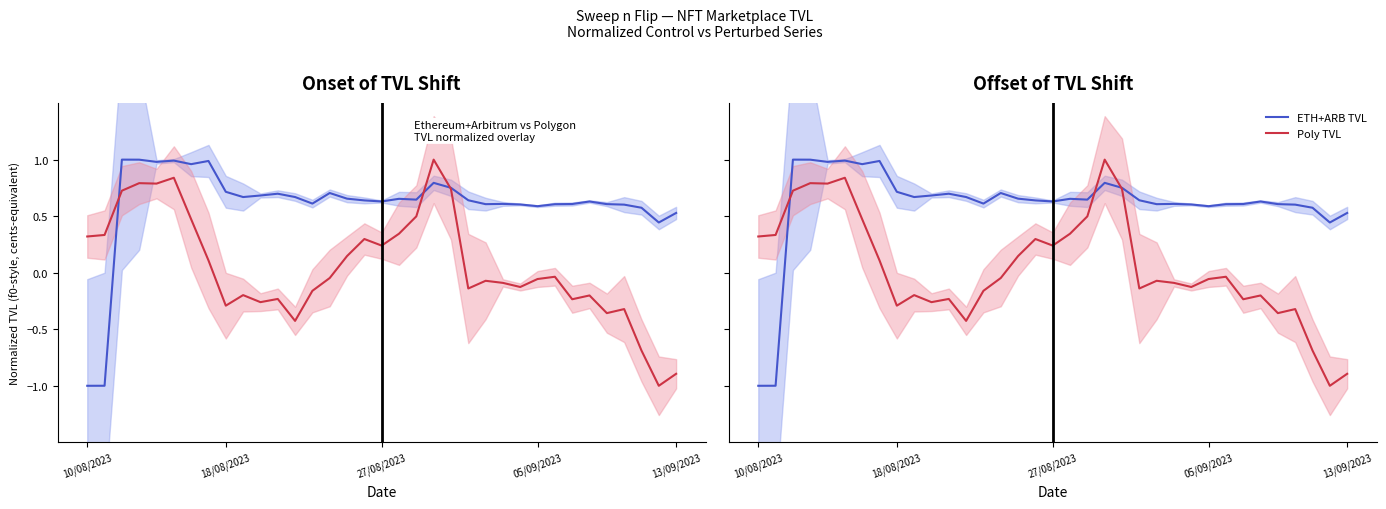

Which series has the widest spread of values?

Poly TVL (Perturbed)